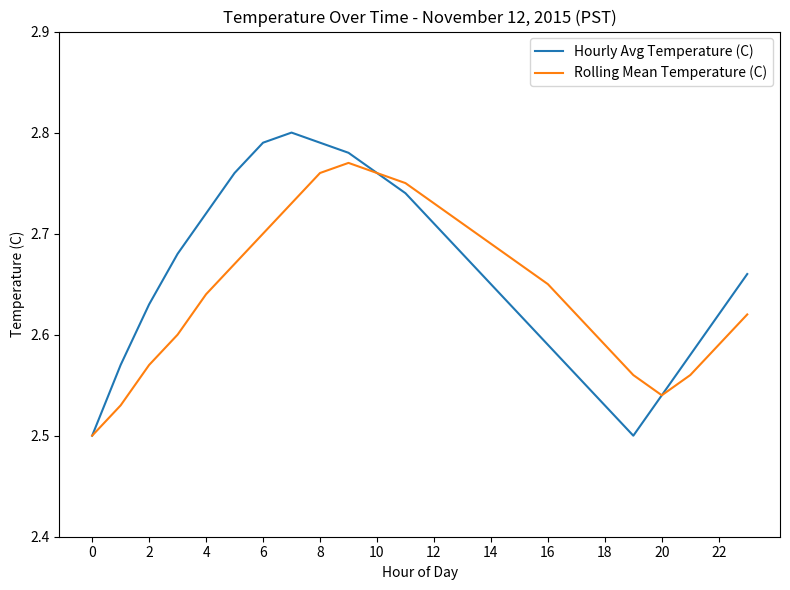

Which series has the largest range (max minus min)?

Hourly Avg Temperature (C)